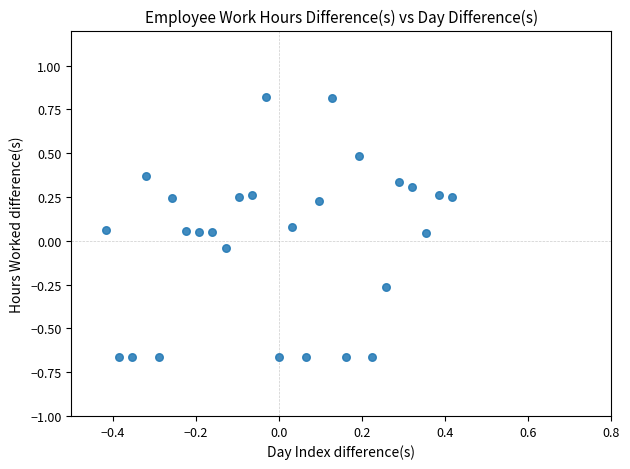

What is the range of Y values (max minus min)?

1.5